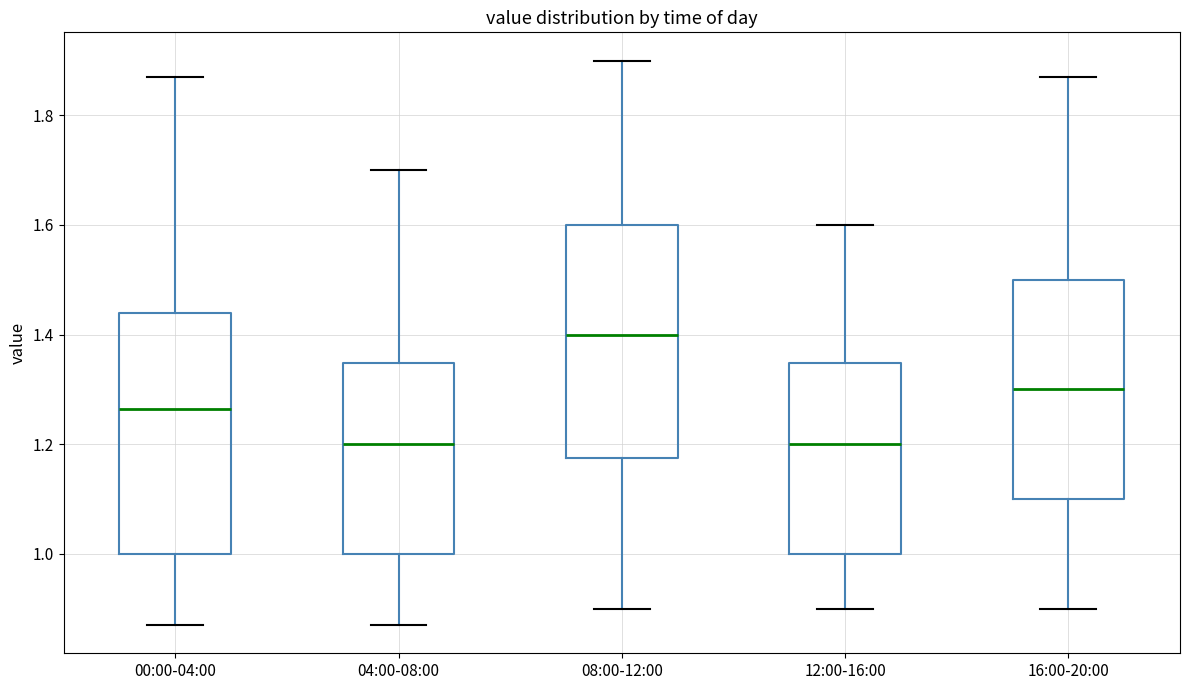

Reading left to right, transcribe this box plot: for each box, give where its median line is, the range the box spans, and where its two whiskers end, as read against the y-axis. The values are not printed on the chart, so give them approximately, as read against the axis.

00:00-04:00: median 1.26, box 1.00 to 1.44, whiskers 0.88 to 1.88
04:00-08:00: median 1.20, box 1.00 to 1.34, whiskers 0.88 to 1.70
08:00-12:00: median 1.40, box 1.18 to 1.60, whiskers 0.90 to 1.90
12:00-16:00: median 1.20, box 1.00 to 1.34, whiskers 0.90 to 1.60
16:00-20:00: median 1.30, box 1.10 to 1.50, whiskers 0.90 to 1.88